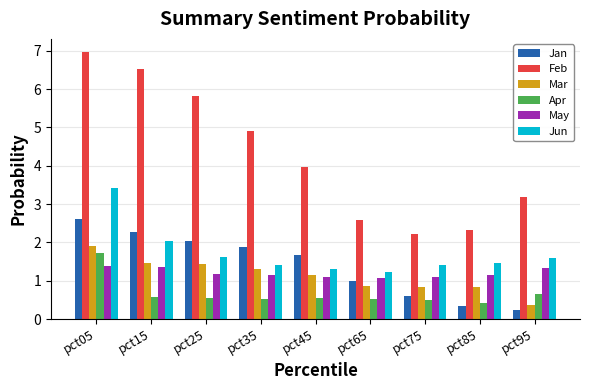

The Jun series shows 2.3 at pct25. True or false?

False